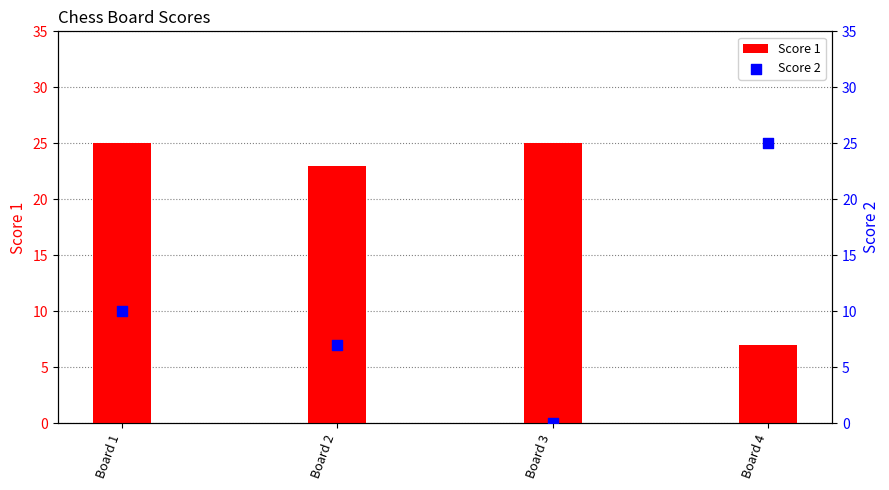

At which category is the sum across all series the highest?

Board 1